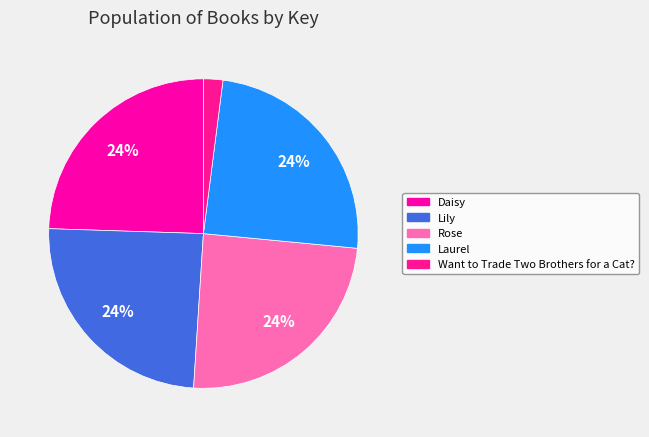

What is the smallest slice in the pie chart?

Want to Trade Two Brothers for a Cat?